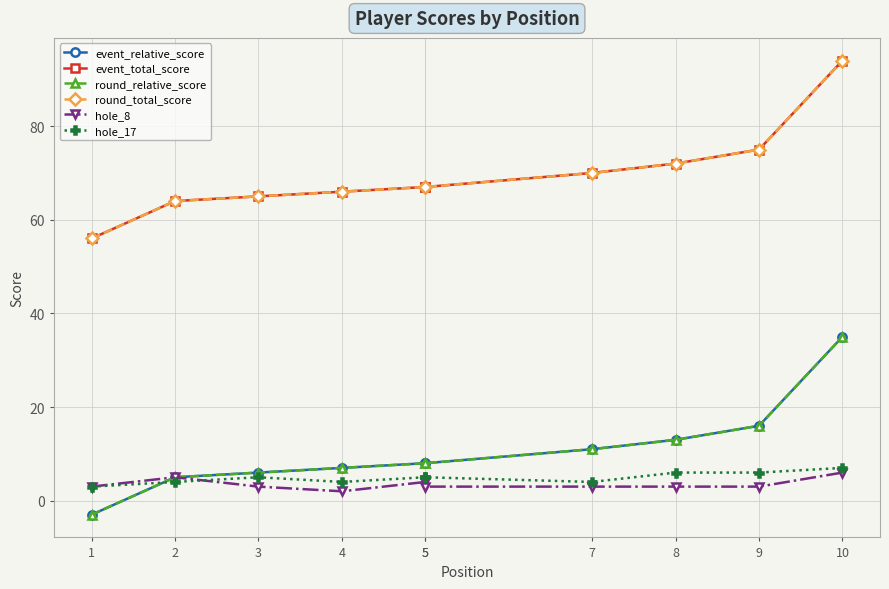

Reading left to right, list all the values displayed in this chart.

event_relative_score: 1=-3	2=5	3=6	4=7	5=8	5=8	7=11	8=13	9=16	10=35
event_total_score: 1=56	2=64	3=65	4=66	5=67	5=67	7=70	8=72	9=75	10=94
round_relative_score: 1=-3	2=5	3=6	4=7	5=8	5=8	7=11	8=13	9=16	10=35
round_total_score: 1=56	2=64	3=65	4=66	5=67	5=67	7=70	8=72	9=75	10=94
hole_8: 1=3	2=5	3=3	4=2	5=4	5=3	7=3	8=3	9=3	10=6
hole_17: 1=3	2=4	3=5	4=4	5=5	5=5	7=4	8=6	9=6	10=7